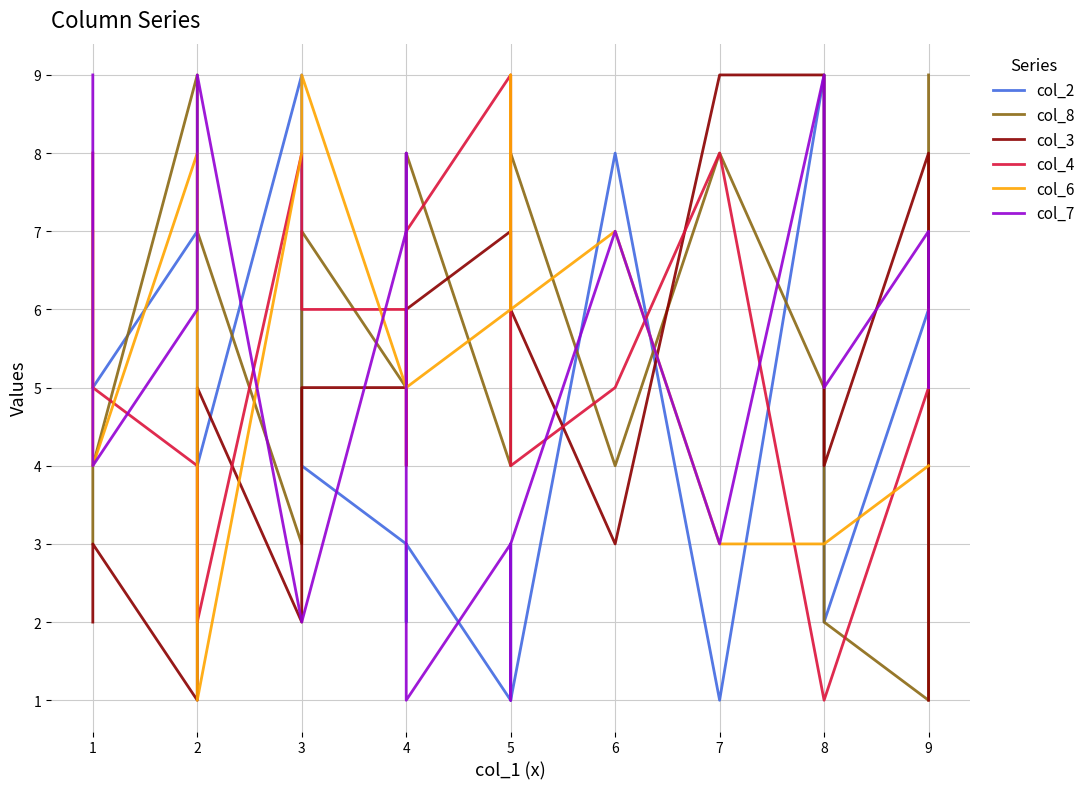

How many data points in col_6 are above 5?

8